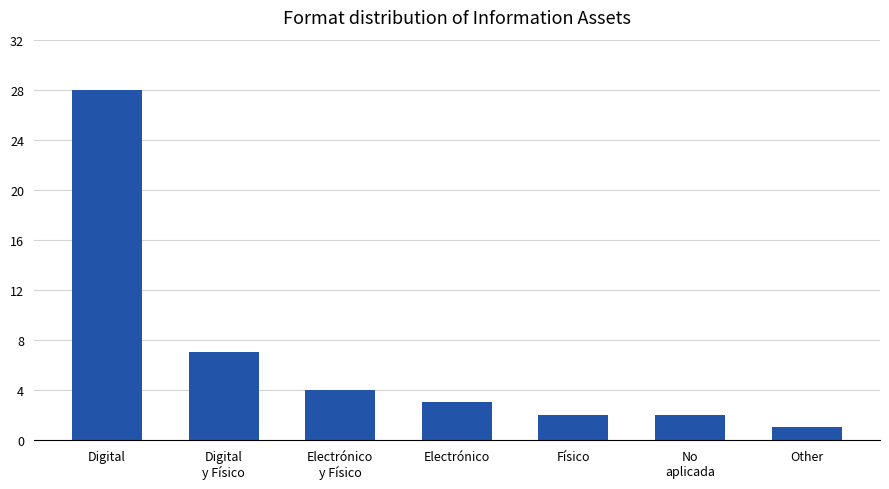

What is the label of the 4th bar from the left?

Electrónico